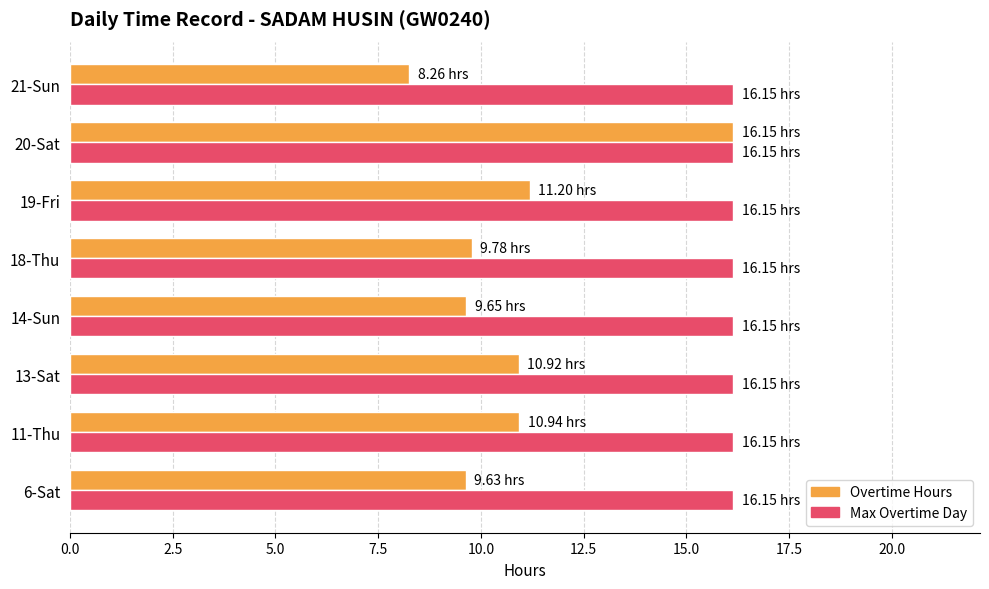

Which series has the largest total across all categories?

Max Overtime Day